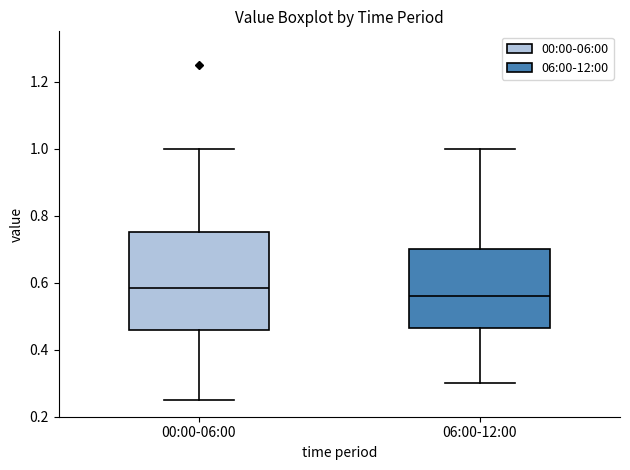

Comparing the boxes themselves (not the whiskers), which one is the tallest?

00:00-06:00